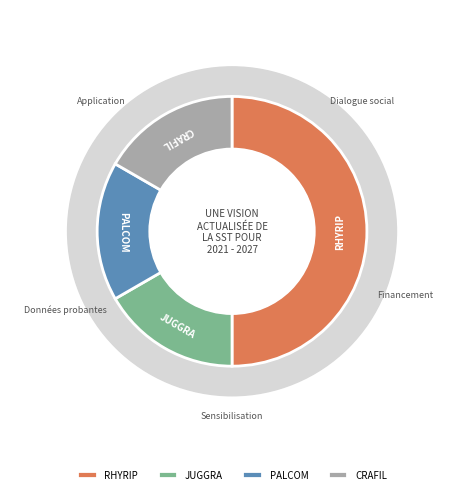

Count the number of slices in the pie.

4